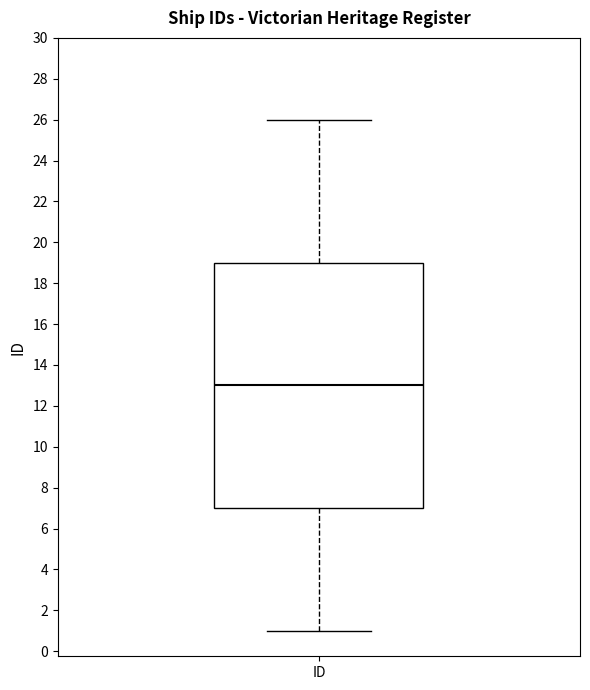

Read this box plot against the y-axis: the position of the median line, the range covered by the box, and the ends of both whiskers. The values are not printed on the chart, so give them approximately, as read against the axis.

median 13, box 7 to 19, whiskers 1 to 26